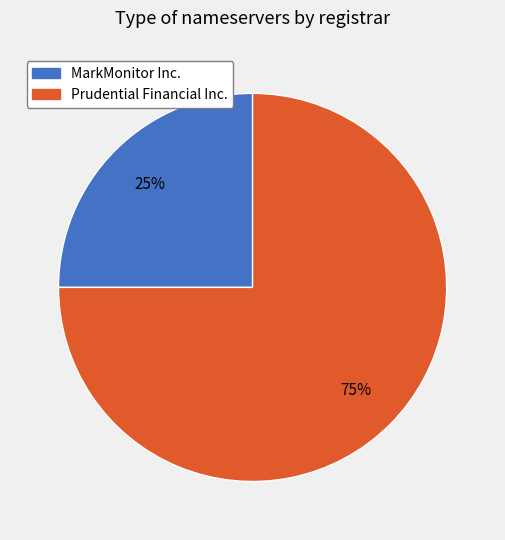

The Prudential Financial Inc. slice represents 64% of the pie. True or false?

False